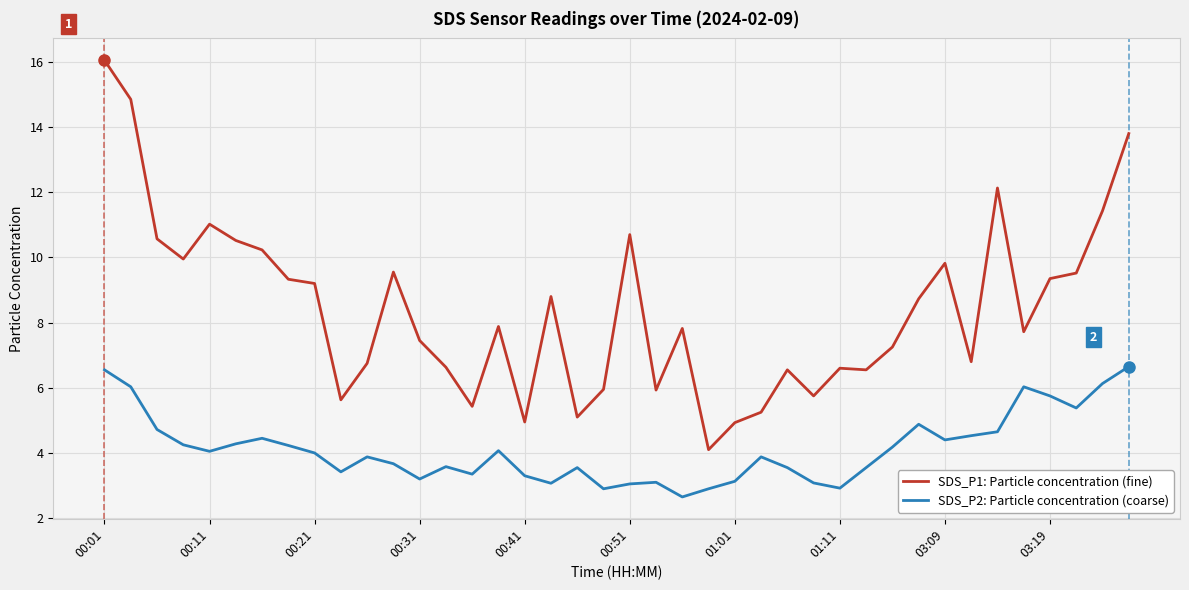

Rank the series by their maximum value, from lowest to highest.

SDS_P2: Particle concentration (coarse), SDS_P1: Particle concentration (fine)